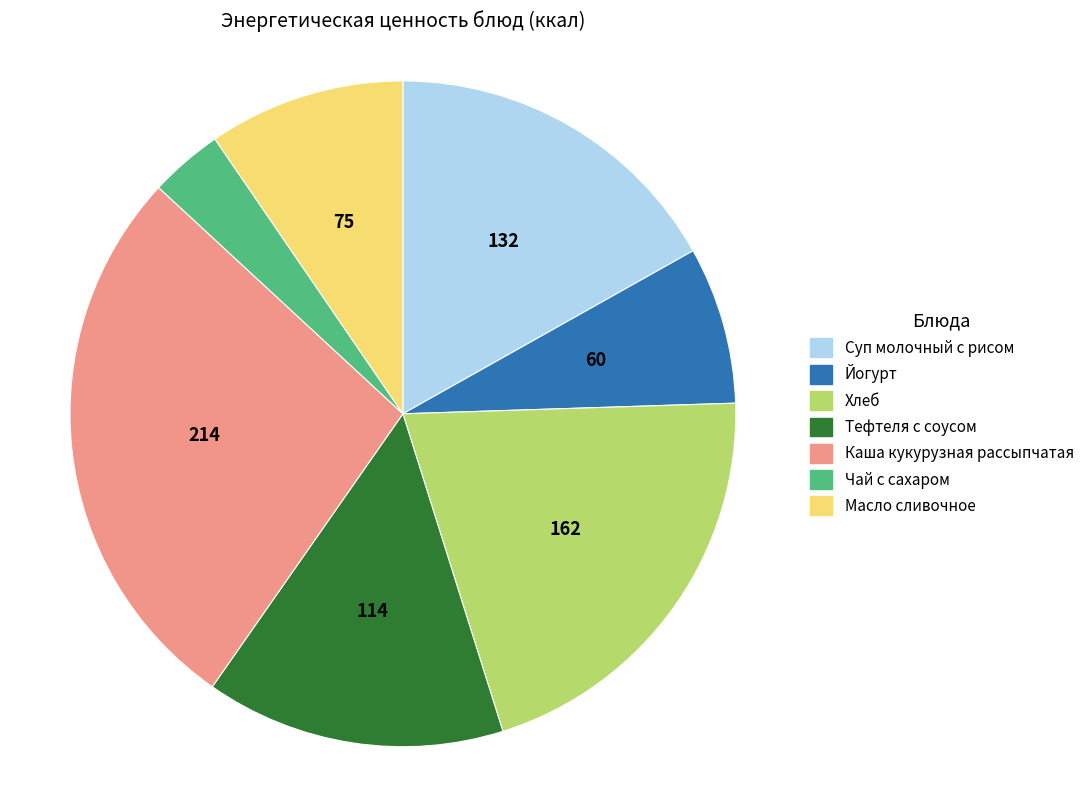

Do Тефтеля с соусом and Хлеб together represent more than half of the pie?

No